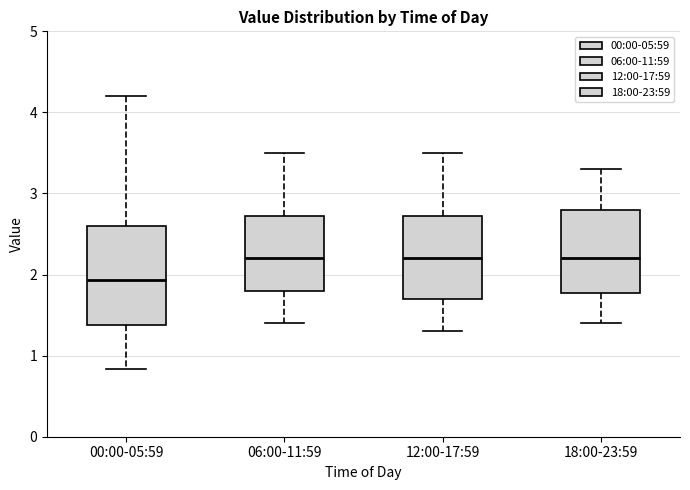

Comparing the boxes themselves (not the whiskers), which one is the tallest?

00:00-05:59